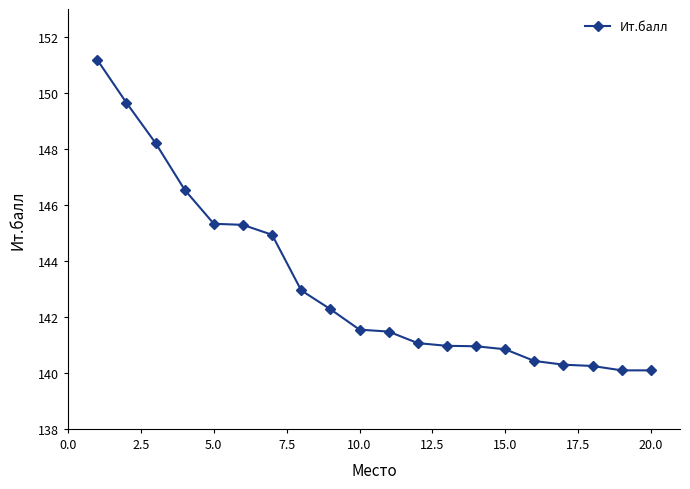

What is the difference between the maximum and minimum values?

11.1